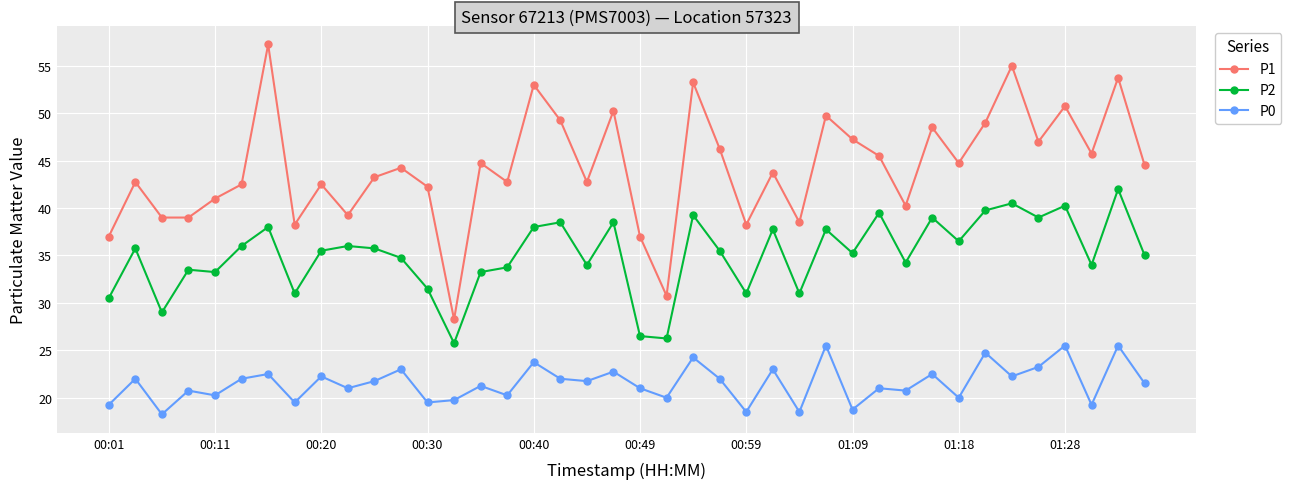

Does the chart display data point markers on the line(s)?

Yes